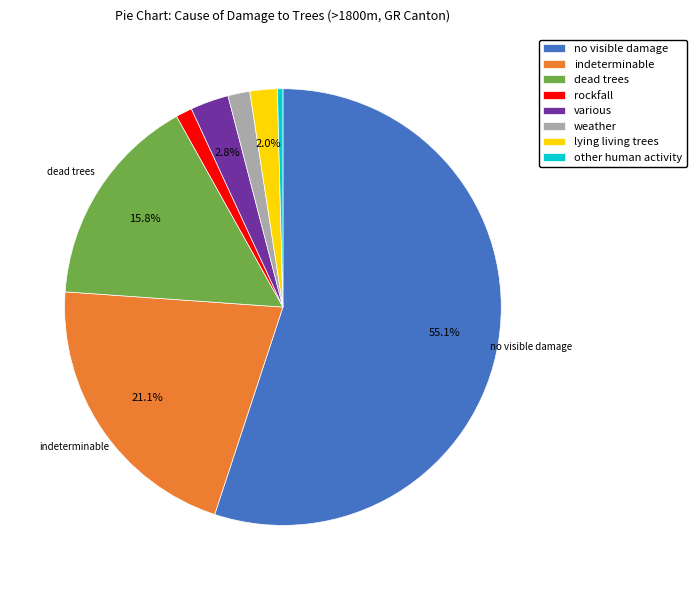

Which slice is the smallest?

other human activity